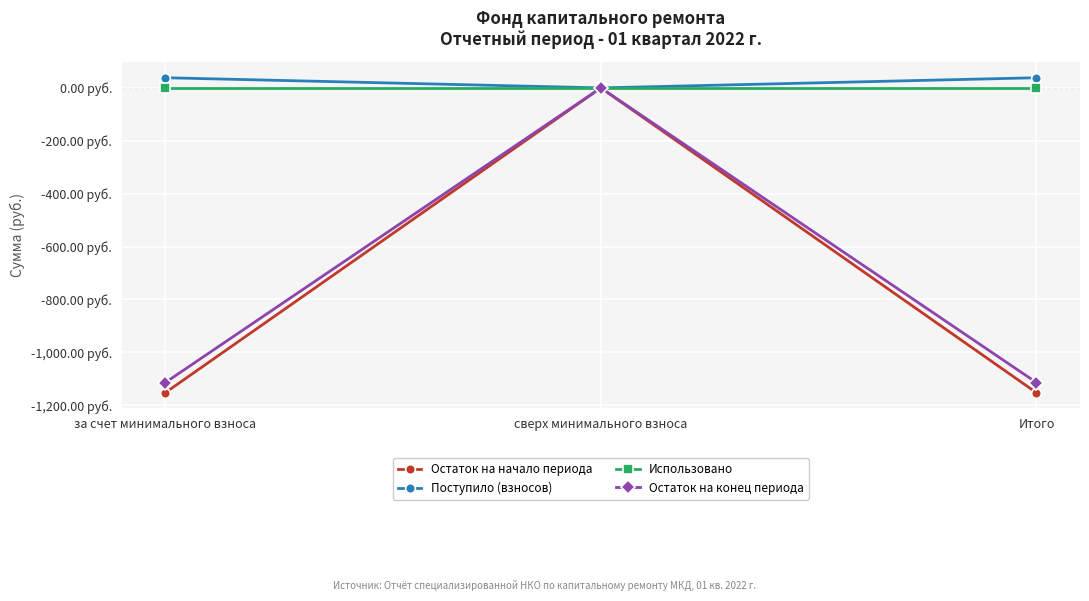

What are all the series names shown in the legend?

Остаток на начало периода, Поступило (взносов), Использовано, Остаток на конец периода